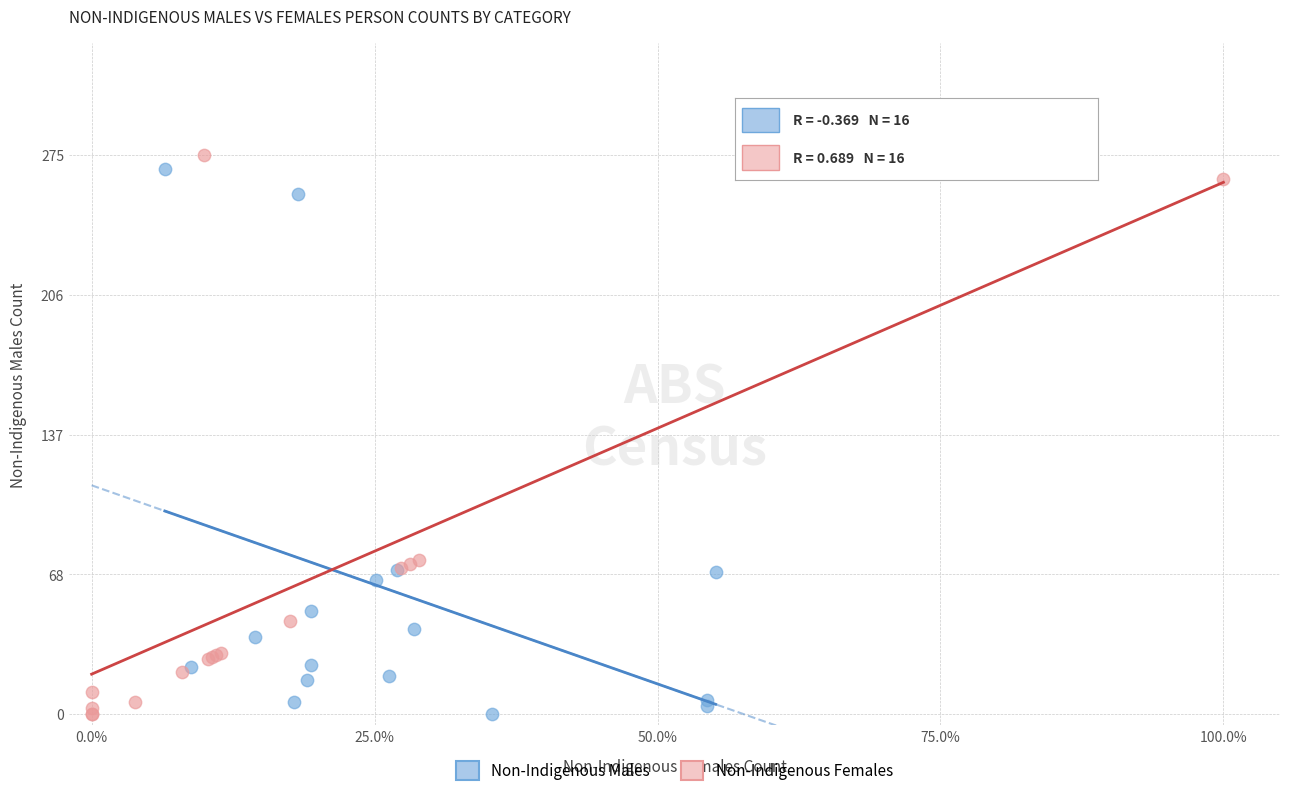

Which series reaches the maximum Y coordinate?

Non-Indigenous Females